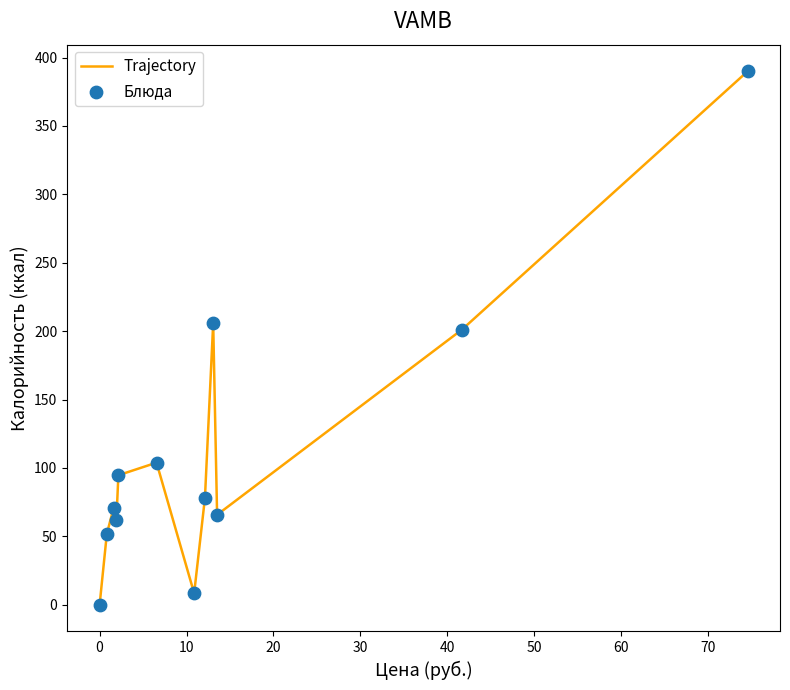

What is the maximum value shown in the chart?

389.9